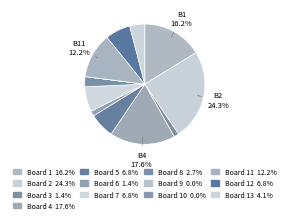

Count the number of slices in the pie.

13